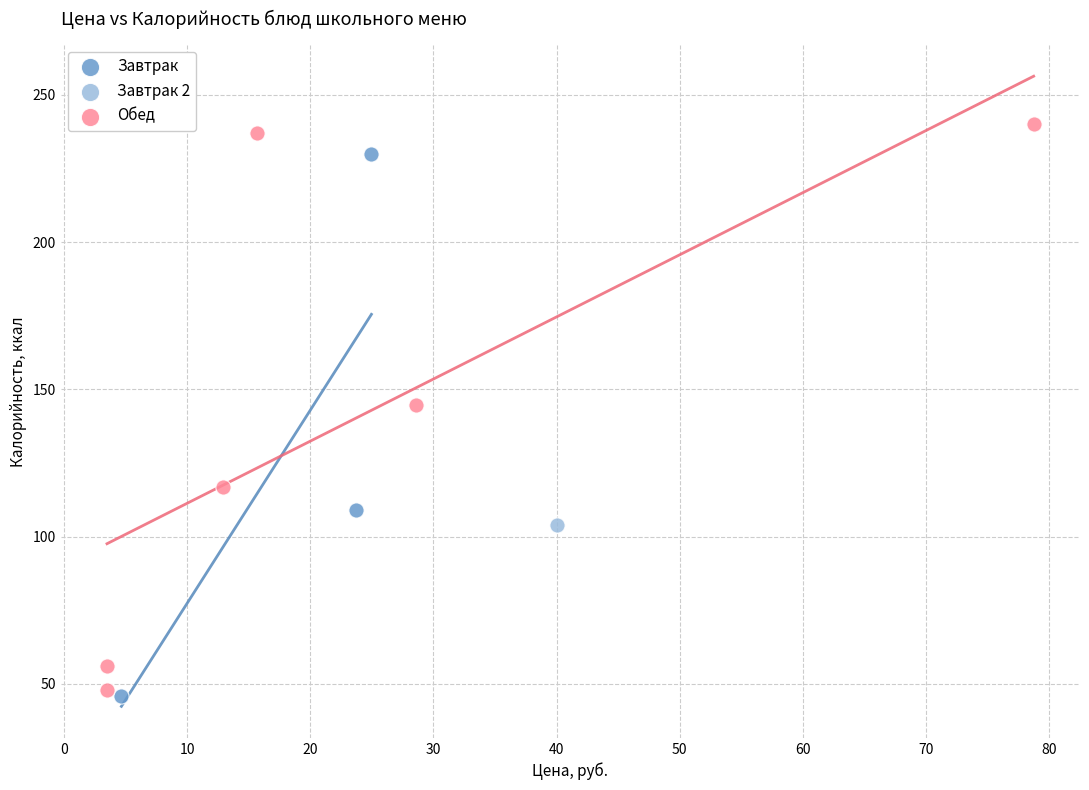

What are all the series names shown in the legend?

Завтрак, Завтрак 2, Обед